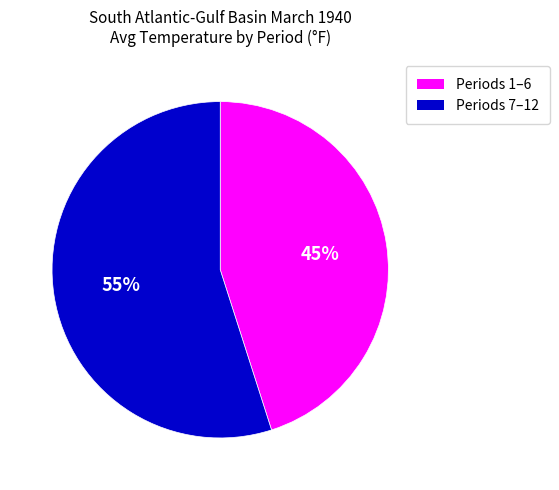

Is there any slice that represents more than half of the pie?

Yes